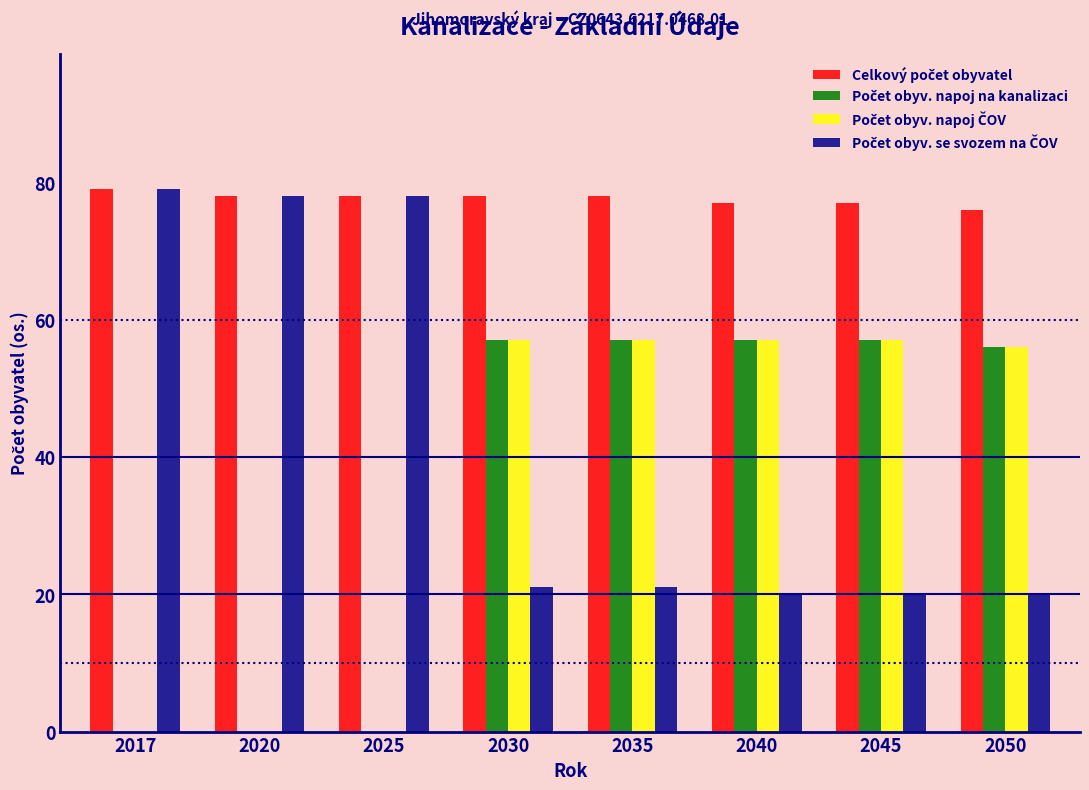

What is the total value across all series at 2017?

158